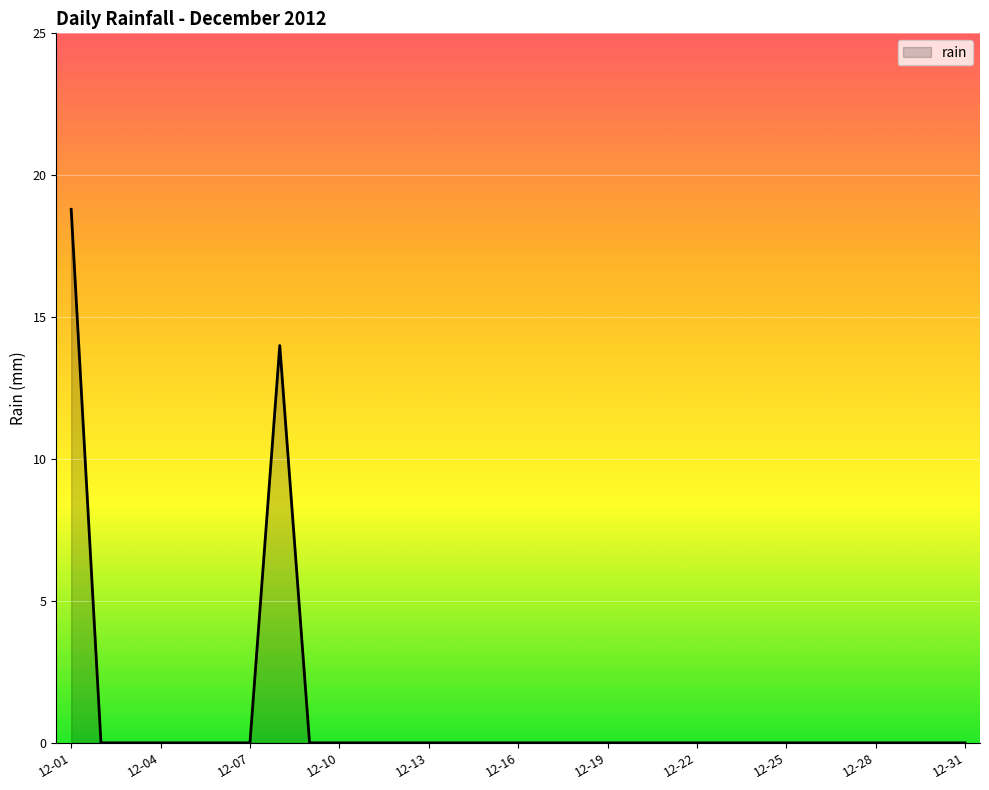

What is the maximum value shown in the chart?

18.8